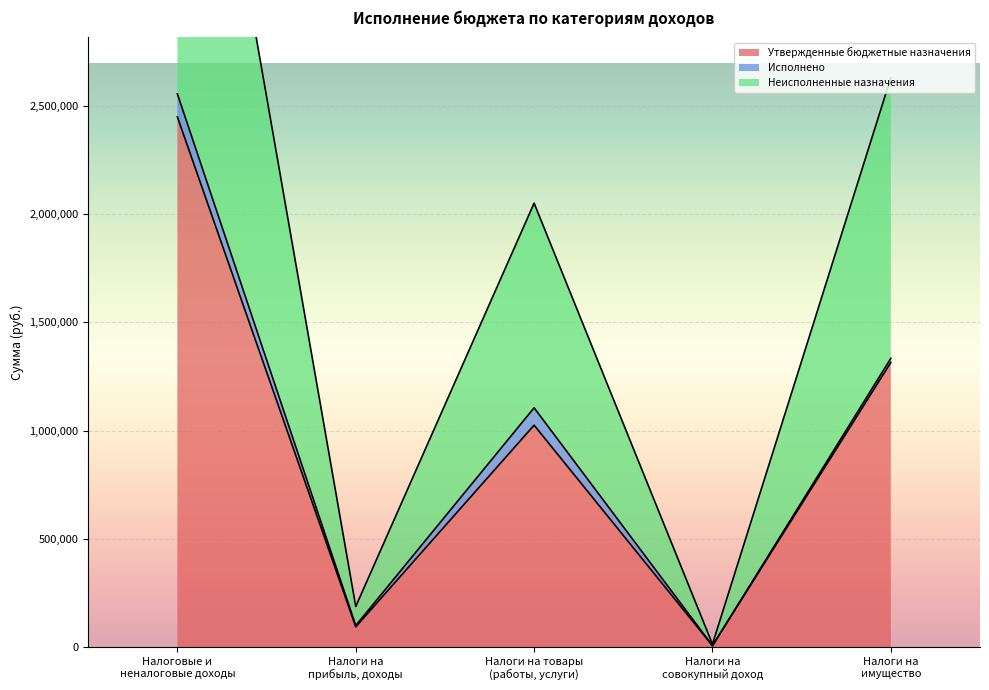

Which series changed the most between Налоги на прибыль, доходы and Налоги на совокупный доход?

Неисполненные назначения